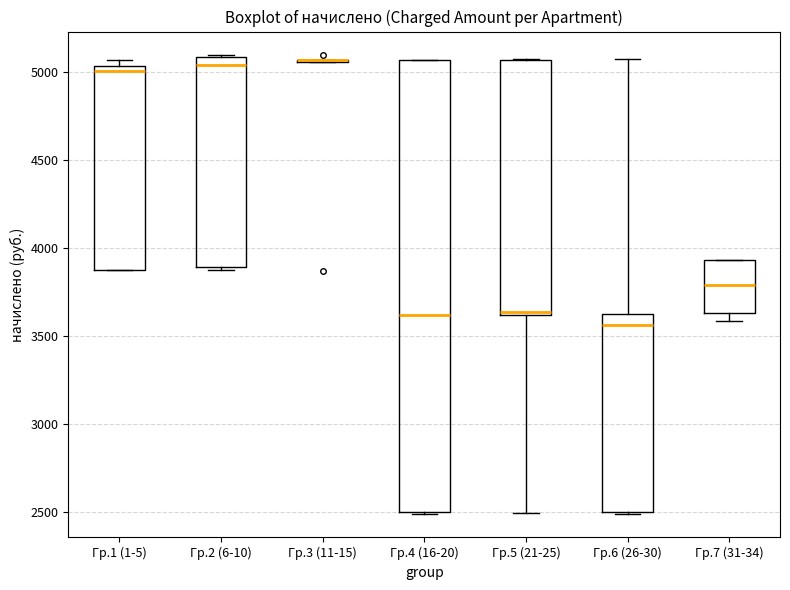

Reading left to right, transcribe this box plot: for each box, give where its median line is, the range the box spans, and where its two whiskers end, as read against the y-axis. The values are not printed on the chart, so give them approximately, as read against the axis.

Гр.1 (1-5): median 5000, box 3900 to 5050, whiskers 3900 to 5050 (just above the box's upper edge)
Гр.2 (6-10): median 5050, box 3900 to 5100, whiskers 3900 (just below the box's lower edge) to 5100 (just above the box's upper edge)
Гр.3 (11-15): box collapsed to a line at 5050, whiskers 5050 to 5050
Гр.4 (16-20): median 3600, box 2500 to 5050, whiskers 2500 (just below the box's lower edge) to 5050
Гр.5 (21-25): median 3650, box 3600 to 5050, whiskers 2500 to 5100
Гр.6 (26-30): median 3550, box 2500 to 3650, whiskers 2500 (just below the box's lower edge) to 5100
Гр.7 (31-34): median 3800, box 3650 to 3950, whiskers 3600 to 3950